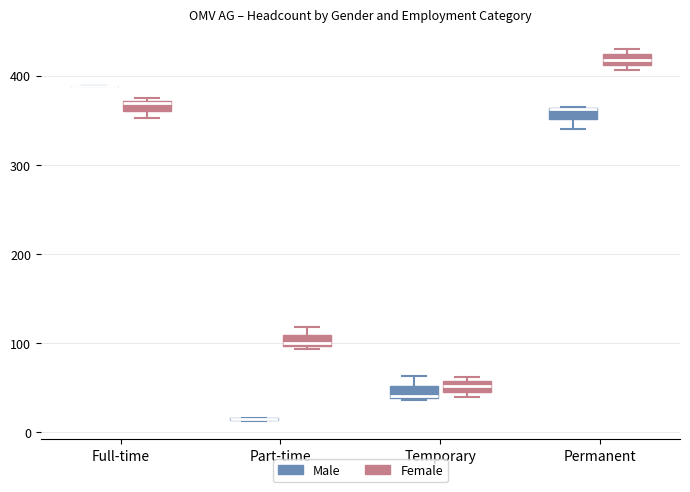

Where is the lower edge of the box for Temporary (Male) on the y-axis? The values are not printed on the chart, so give them approximately, as read against the axis.

40